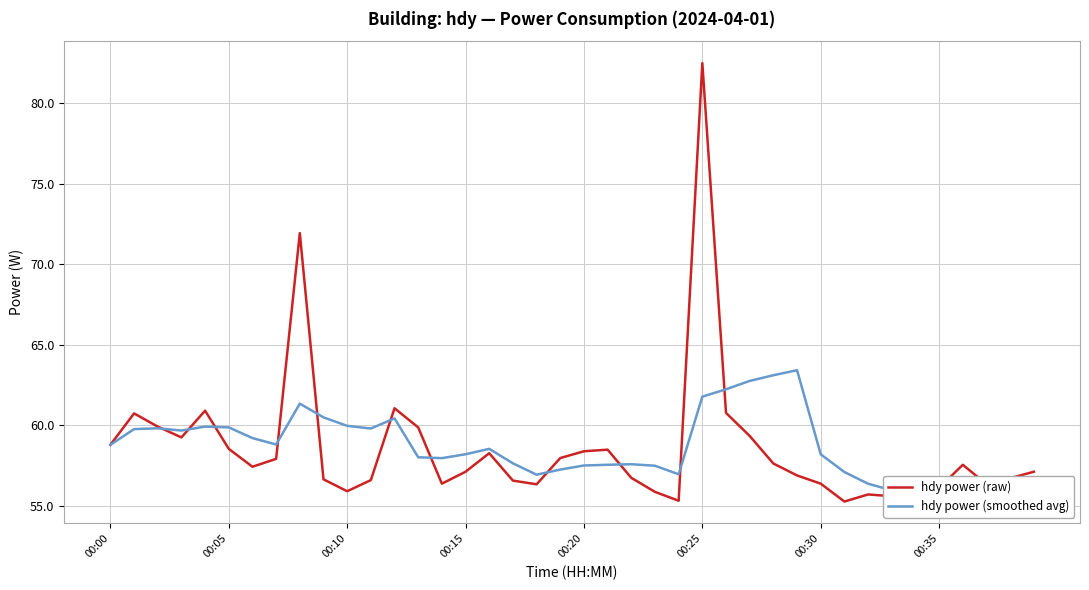

What is the maximum value for hdy power (raw)?

82.5